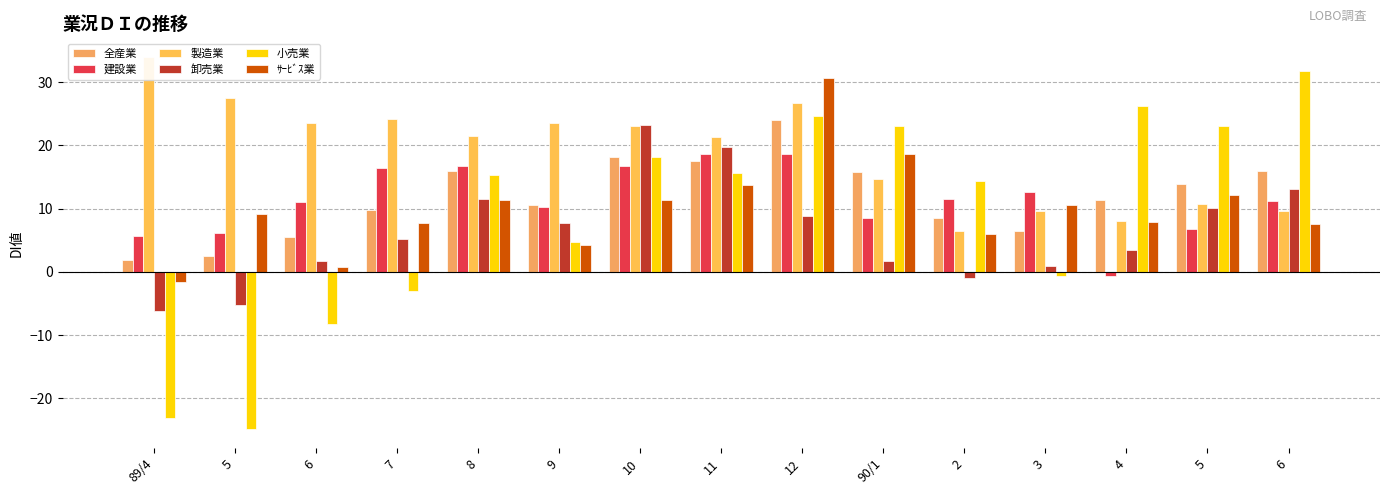

What is the approximate value of 小売業 at 89/4?

-23.1